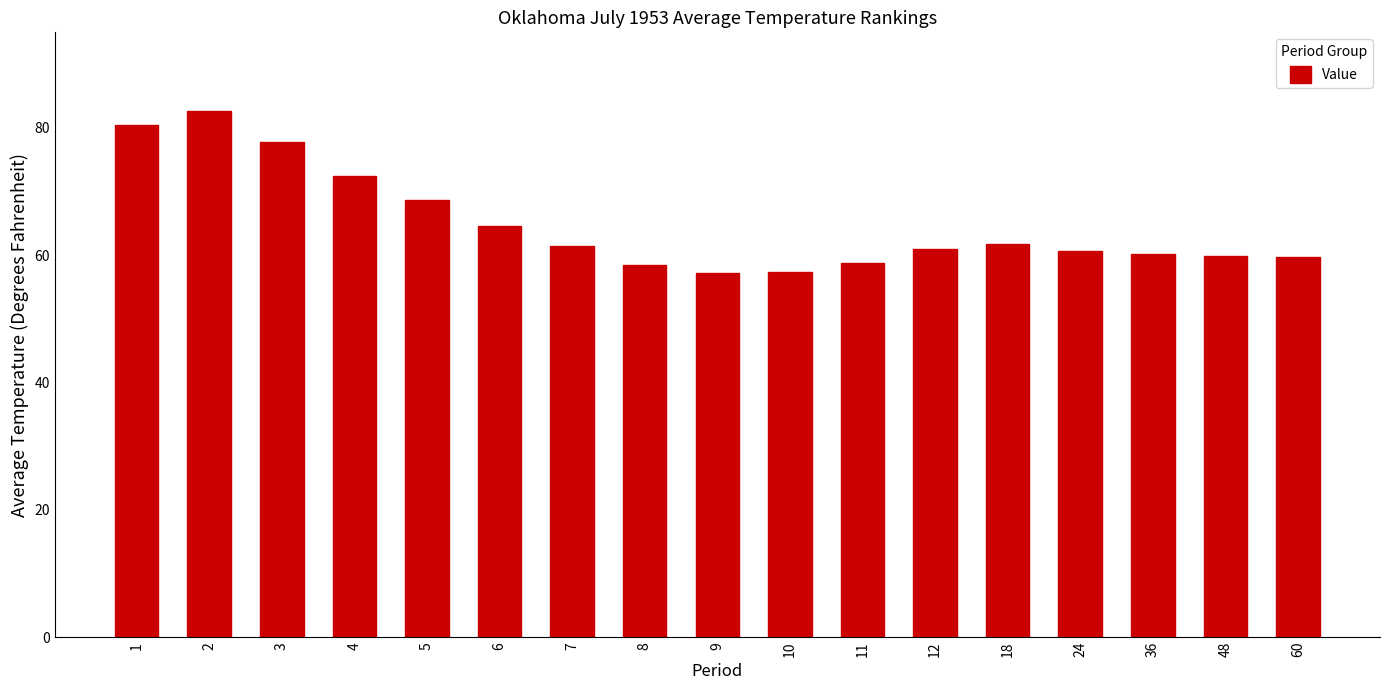

Which category has the highest value across all series?

2